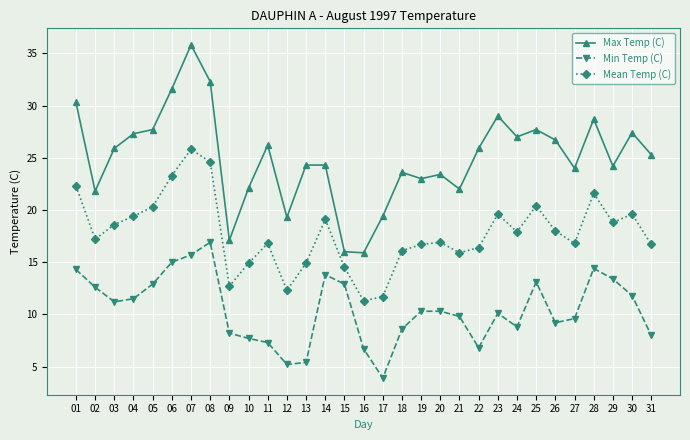

True or false: Max Temp (C) has more than 2 interior local peaks.

True